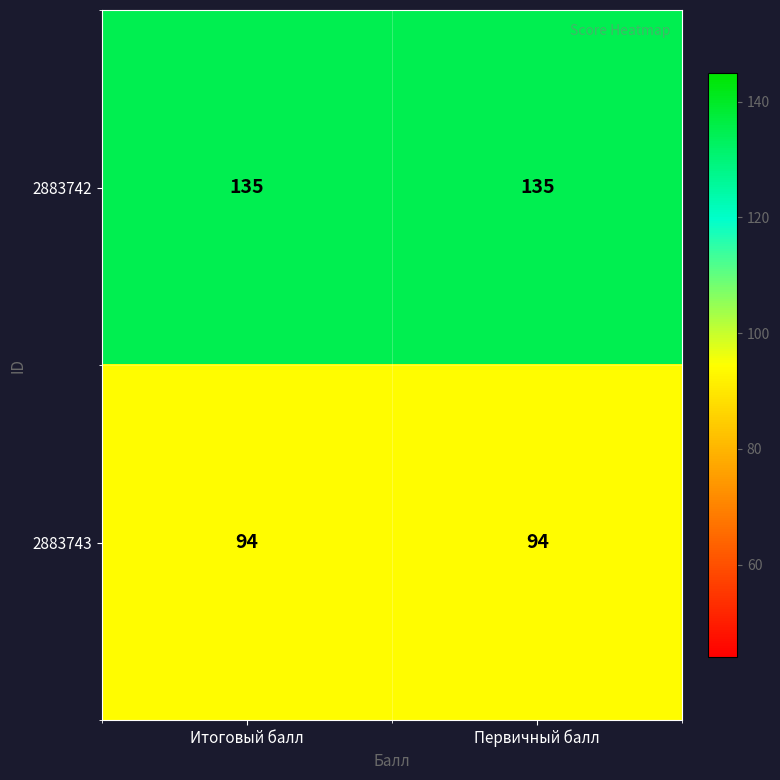

Rank the series by their maximum value, from lowest to highest.

2883743, 2883742